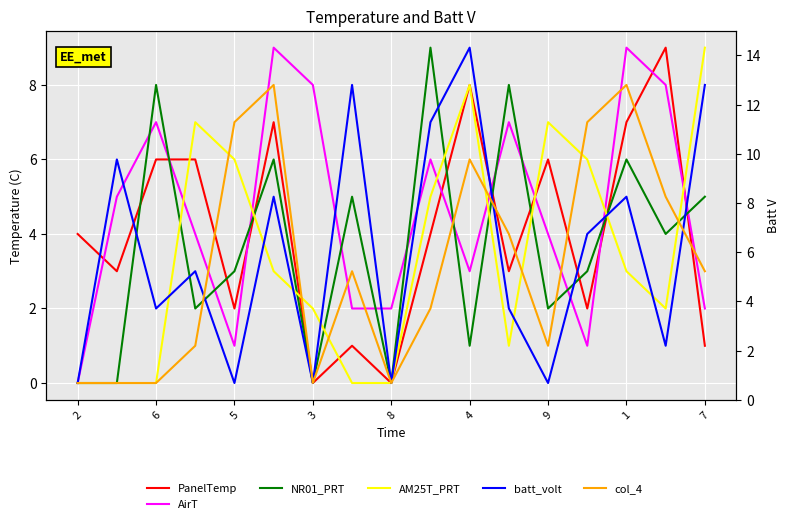

Rank the series at 9 from lowest to highest value.

batt_volt, col_4, NR01_PRT, AirT, PanelTemp, AM25T_PRT